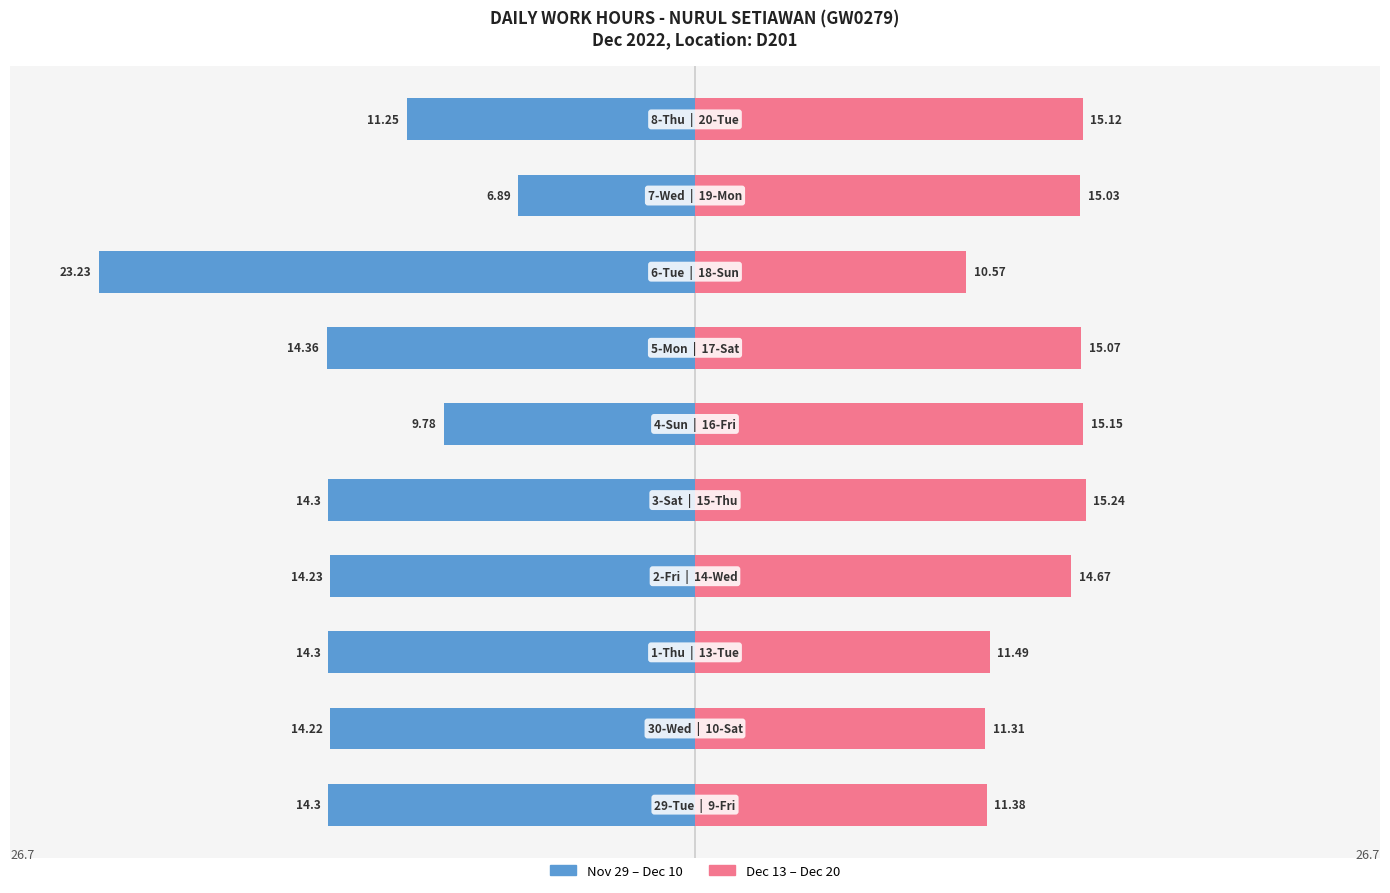

At how many categories does at least one series exceed -4?

10